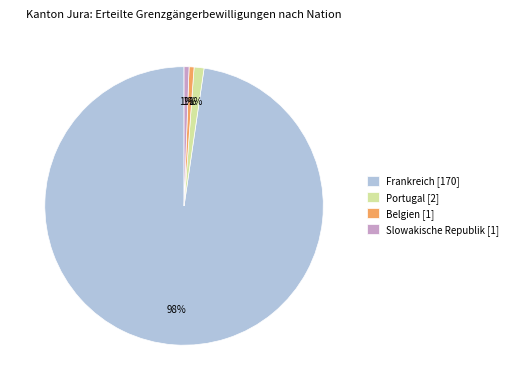

Is it true that Slowakische Republik is 11% of the pie?

False